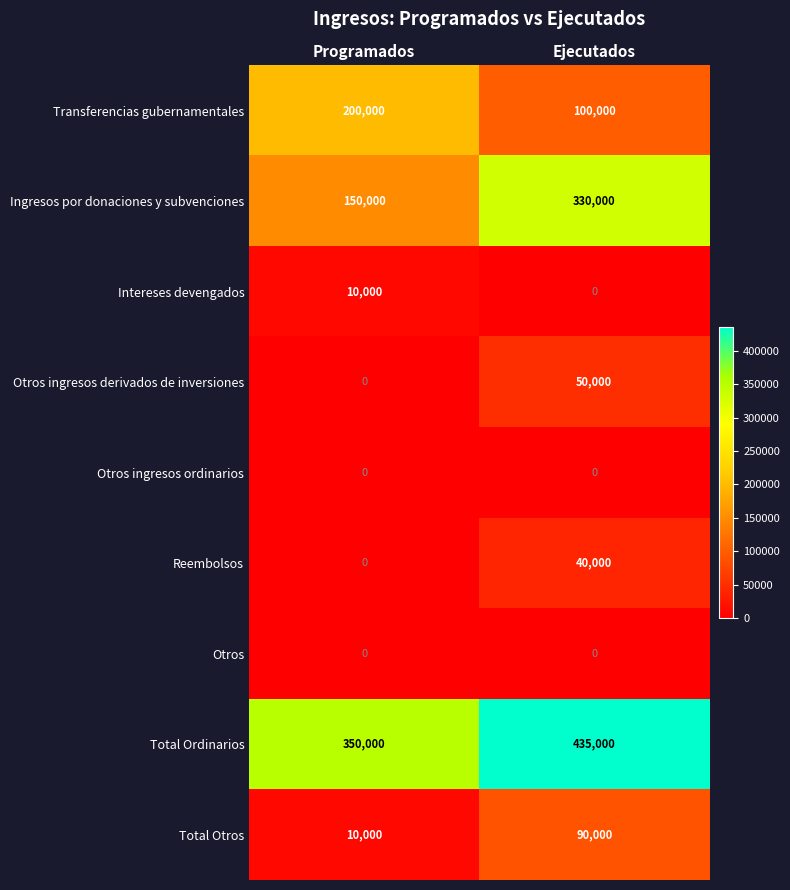

Reading left to right, what are all the values shown in this chart?

Transferencias gubernamentales: 200000	100000
Ingresos por donaciones y subvenciones: 150000	330000
Intereses devengados: 10000	0
Otros ingresos derivados de inversiones: 0	50000
Otros ingresos ordinarios: 0	0
Reembolsos: 0	40000
Otros: 0	0
Total Ordinarios: 350000	435000
Total Otros: 10000	90000